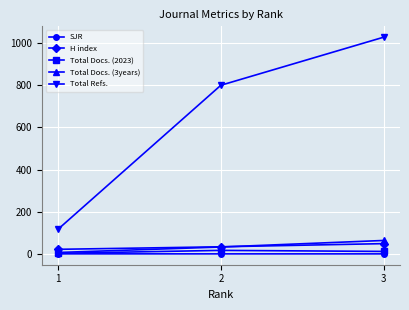

Rank the categories by Total Refs. value from lowest to highest.

1, 2, 3